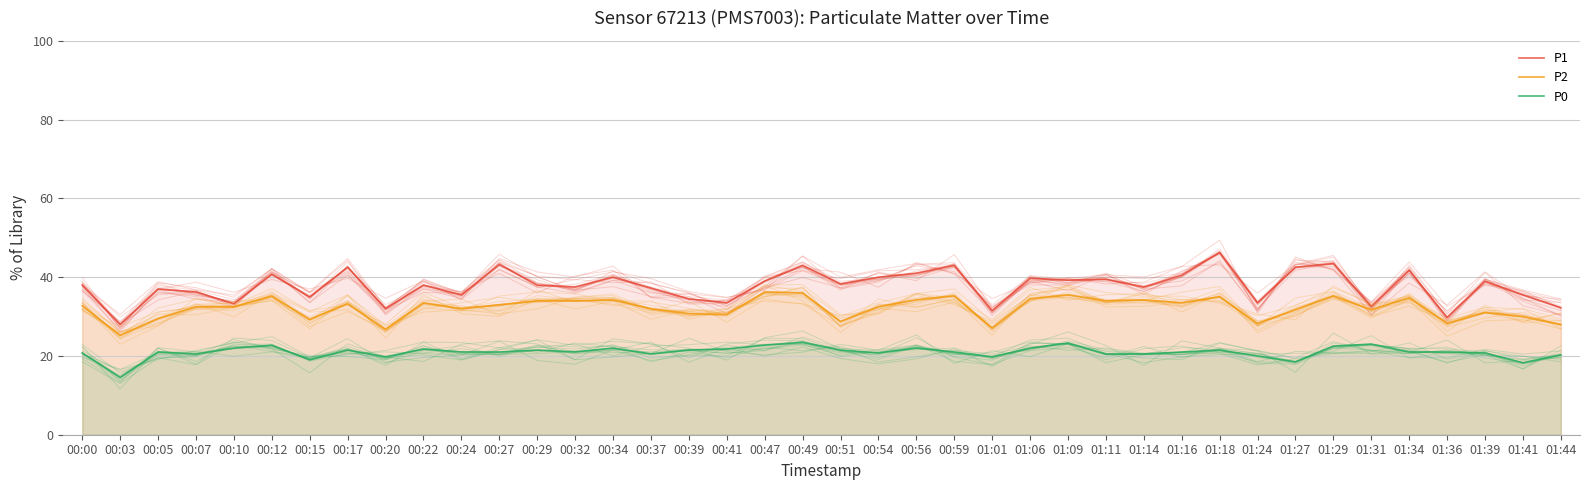

Between 00:27 and 00:00, which is larger?

00:27